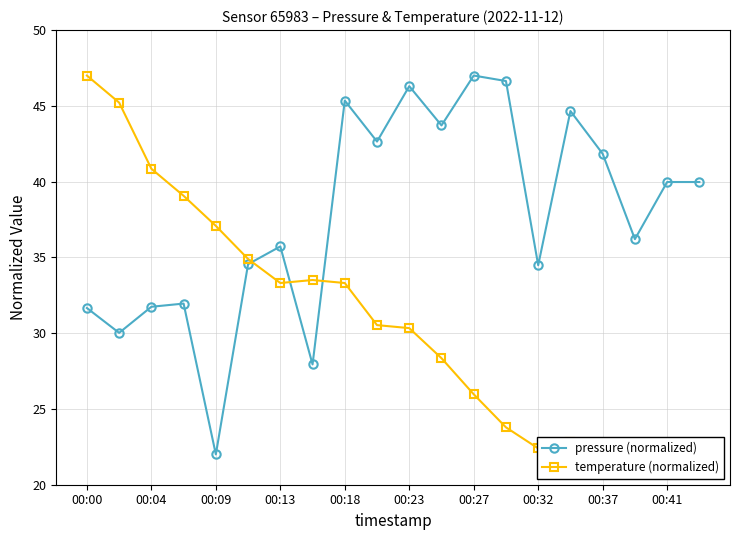

At which label does pressure (normalized) first exceed 39?

00:18